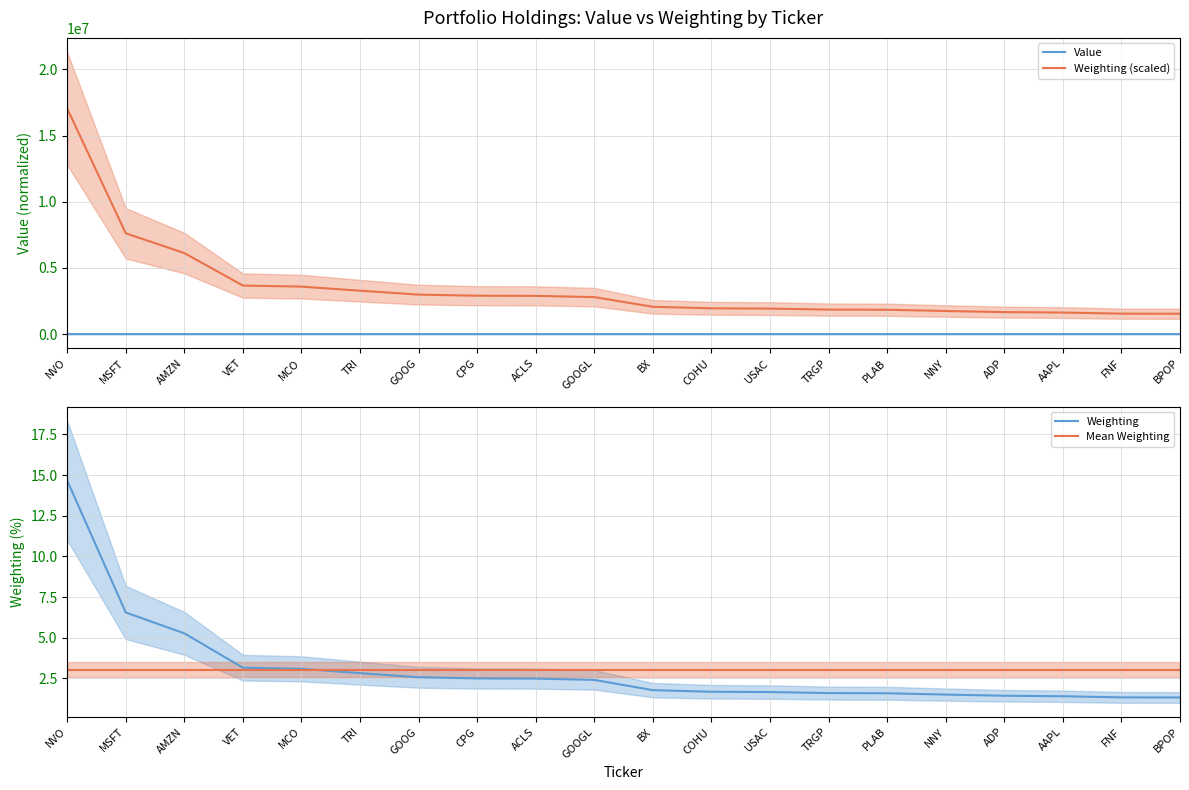

At which label is Weighting closest to 7?

MSFT